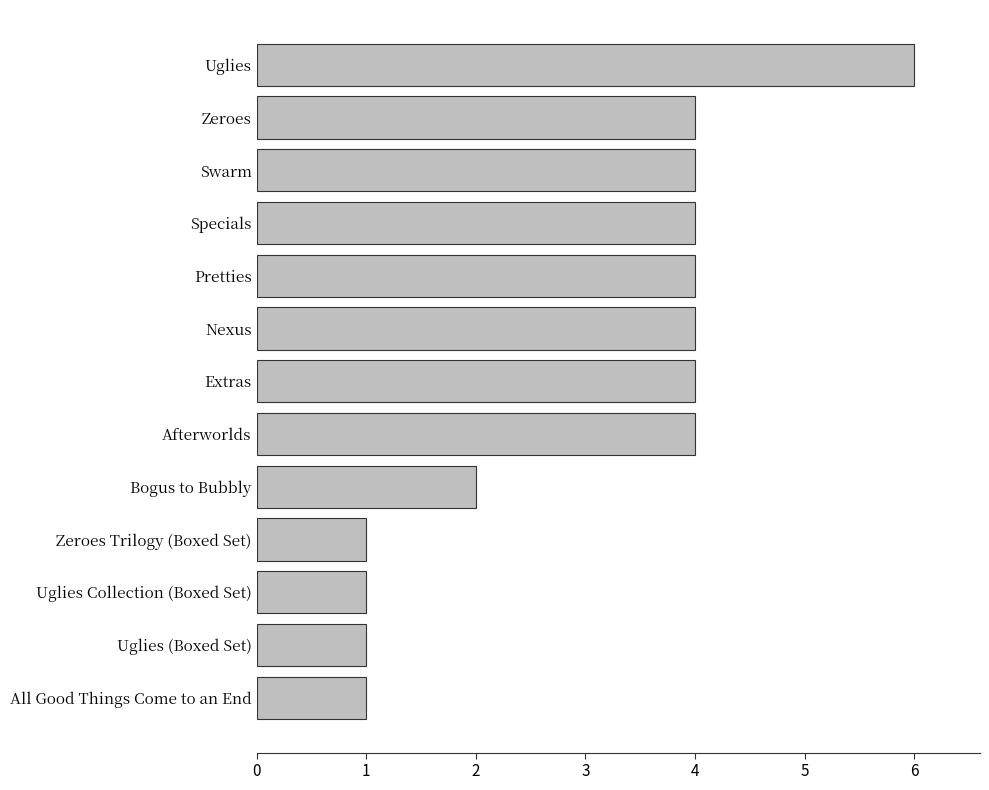

How many data points are less than 4?

5